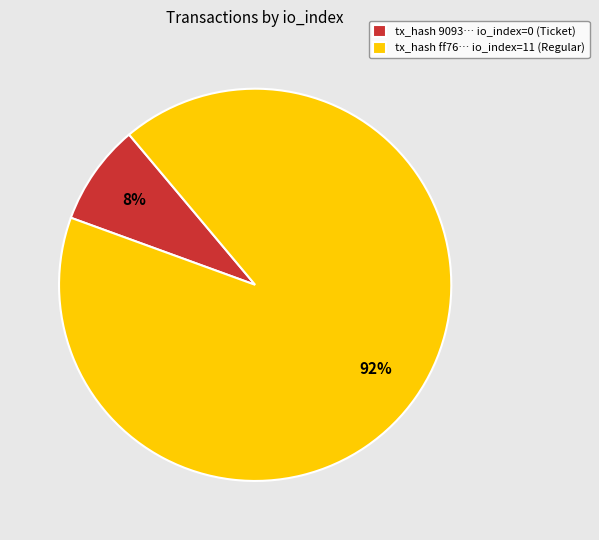

Which category accounts for the majority?

tx_hash ff76… io_index=11 (Regular)